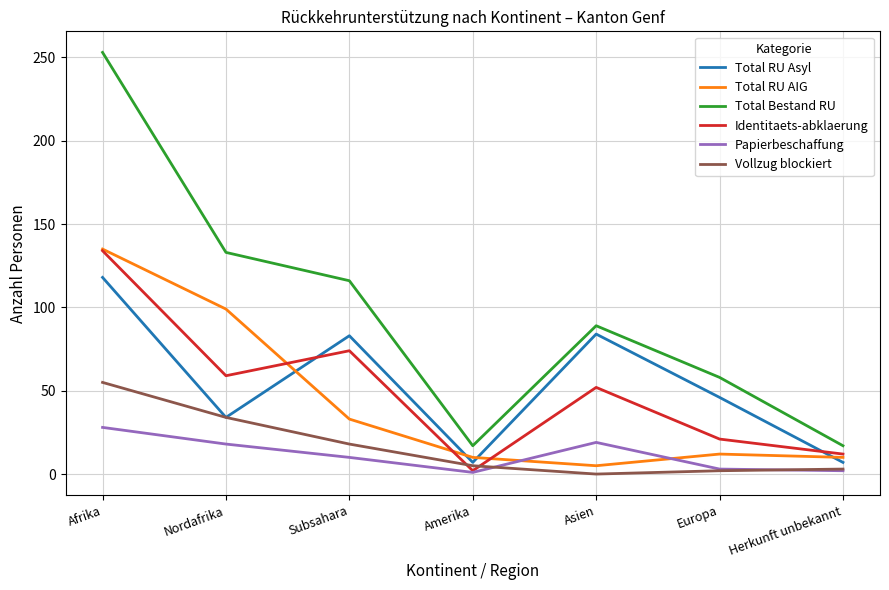

True or false: Vollzug blockiert has a value of 55 at Afrika.

True